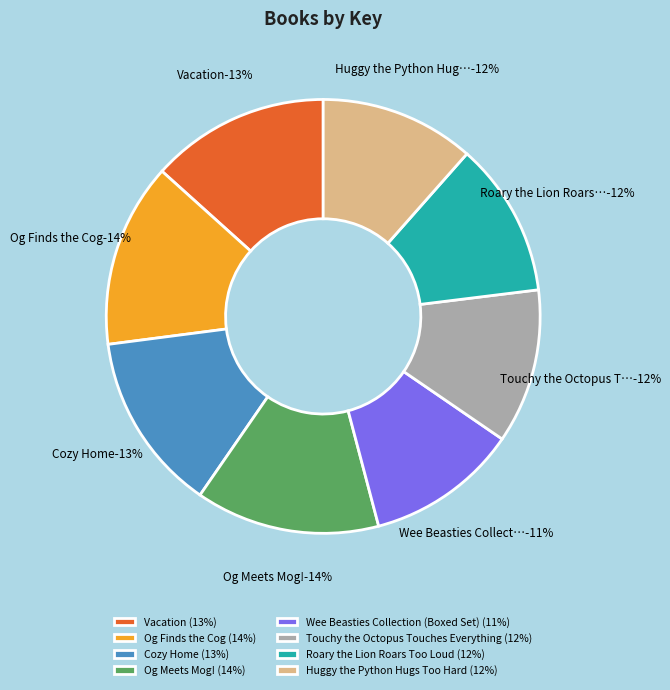

How much of the chart is everything except Wee Beasties Collection (Boxed Set)?

88.7%